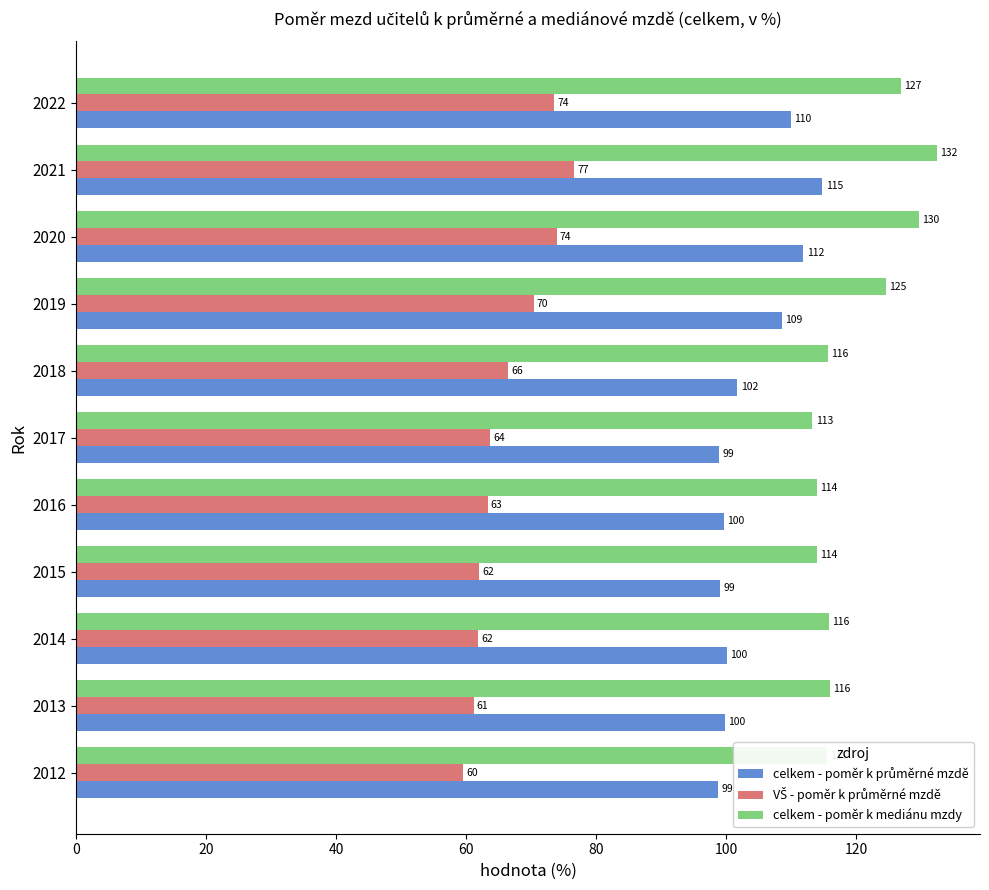

Which series has the largest range (max minus min)?

celkem - poměr k mediánu mzdy